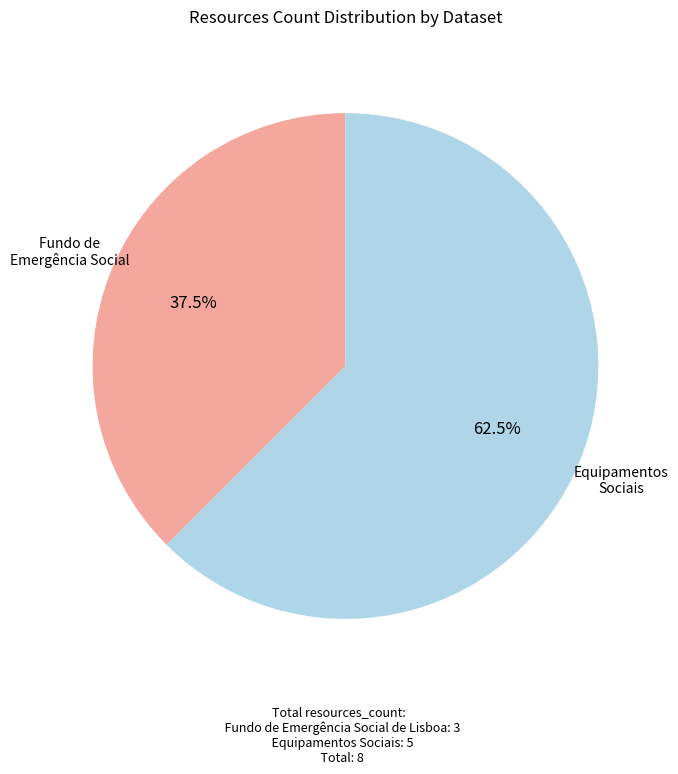

The Equipamentos Sociais slice represents 49% of the pie. True or false?

False